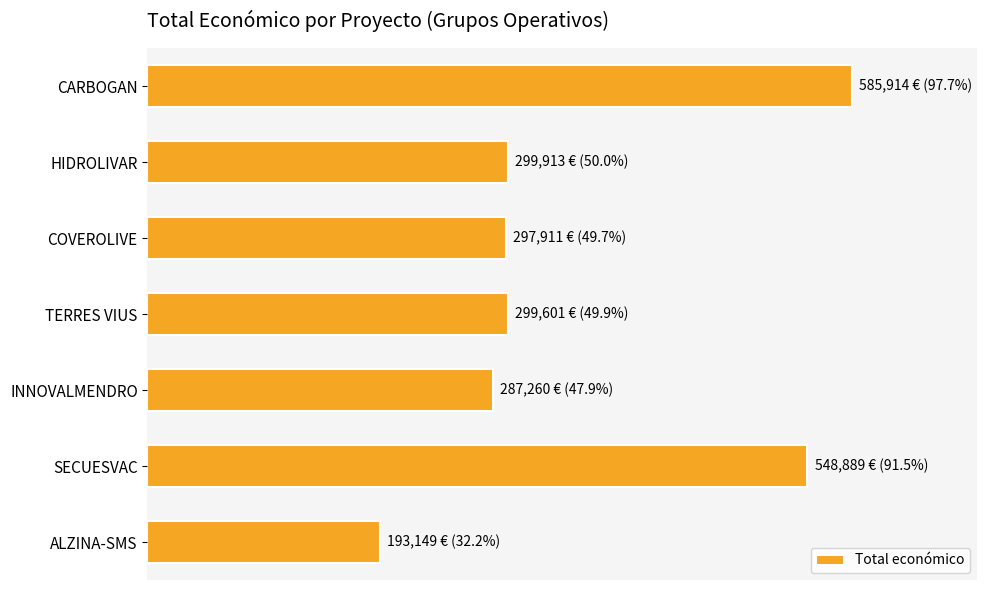

Does the chart contain any negative values?

No